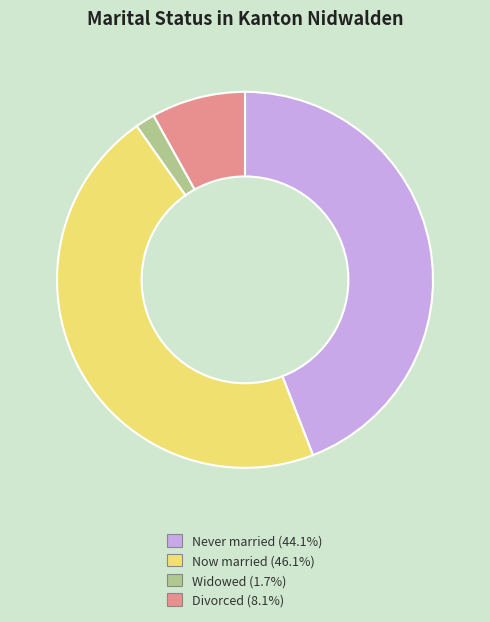

Is there any slice that represents more than half of the pie?

No